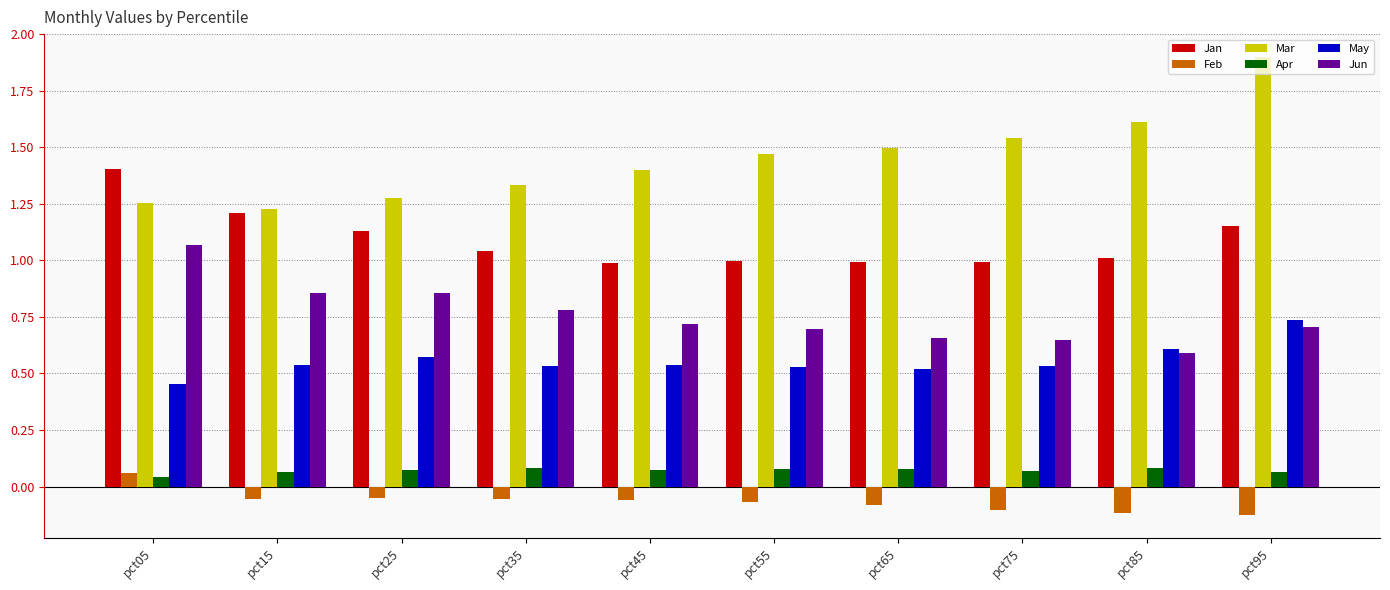

Which series has the largest range (max minus min)?

Mar